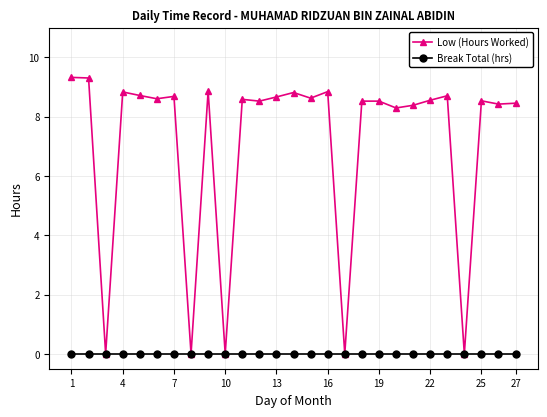

What is the value of the Low (Hours Worked) point at the 16th from the left?

8.8